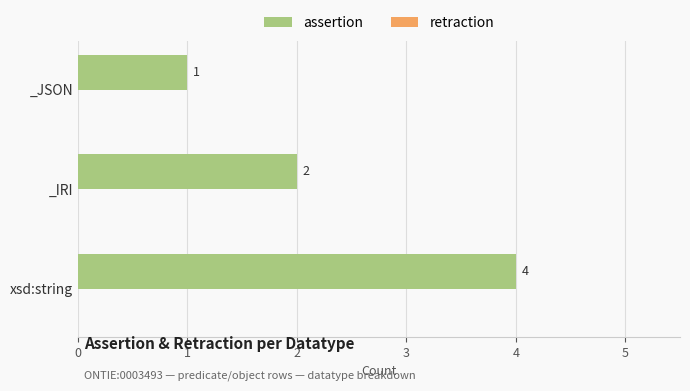

What is the change in value from xsd:string to _JSON?

-3